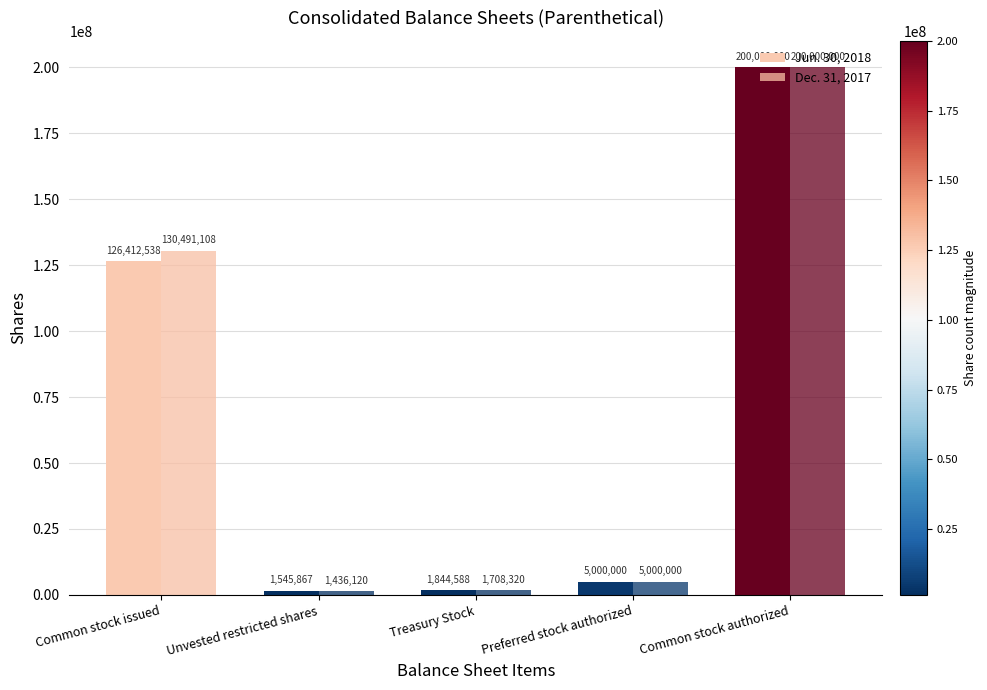

How many groups of bars are there?

5